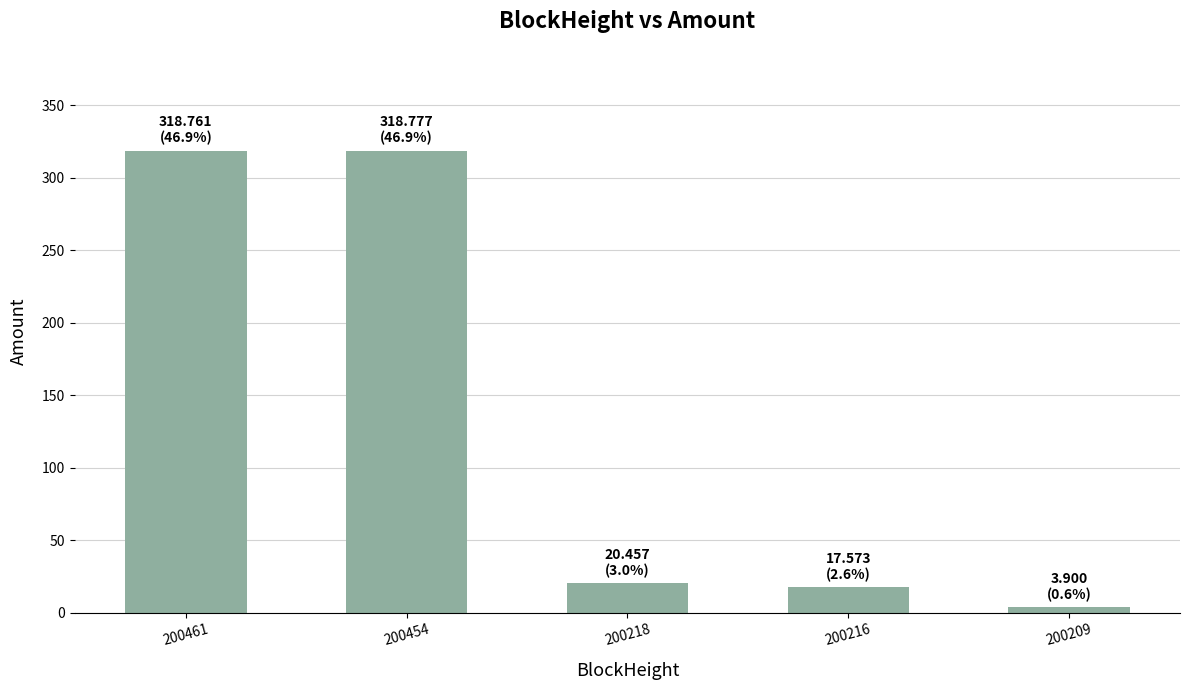

True or false: the data shows 17.6 at 200216.

True